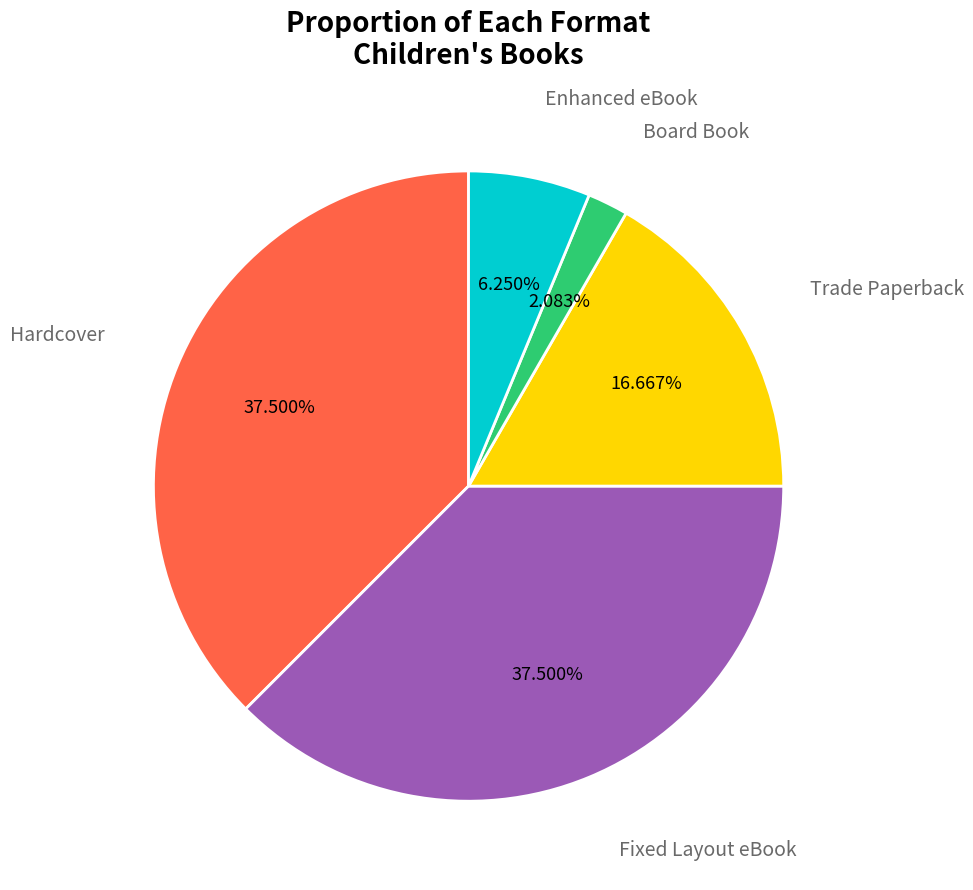

What is the smallest slice in the pie chart?

Board Book